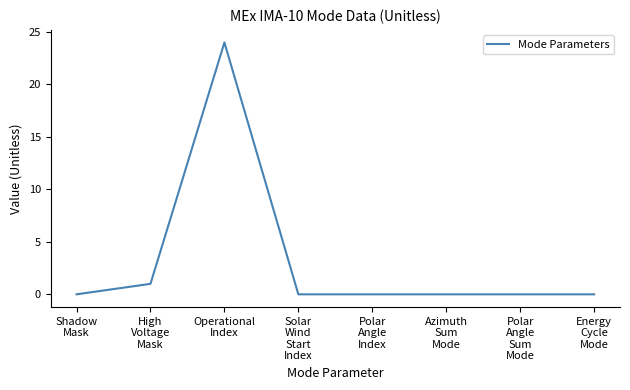

How many distinct data groups are displayed?

1